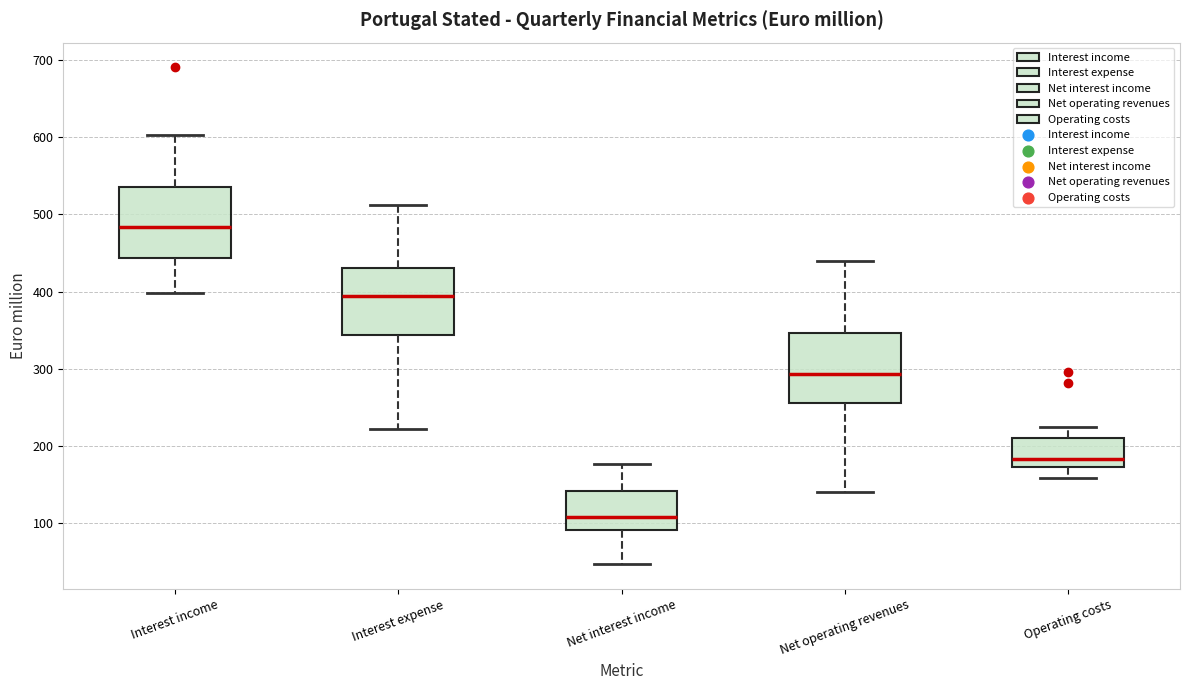

Where does the upper whisker of the box for Operating costs end on the y-axis? The values are not printed on the chart, so give them approximately, as read against the axis.

220